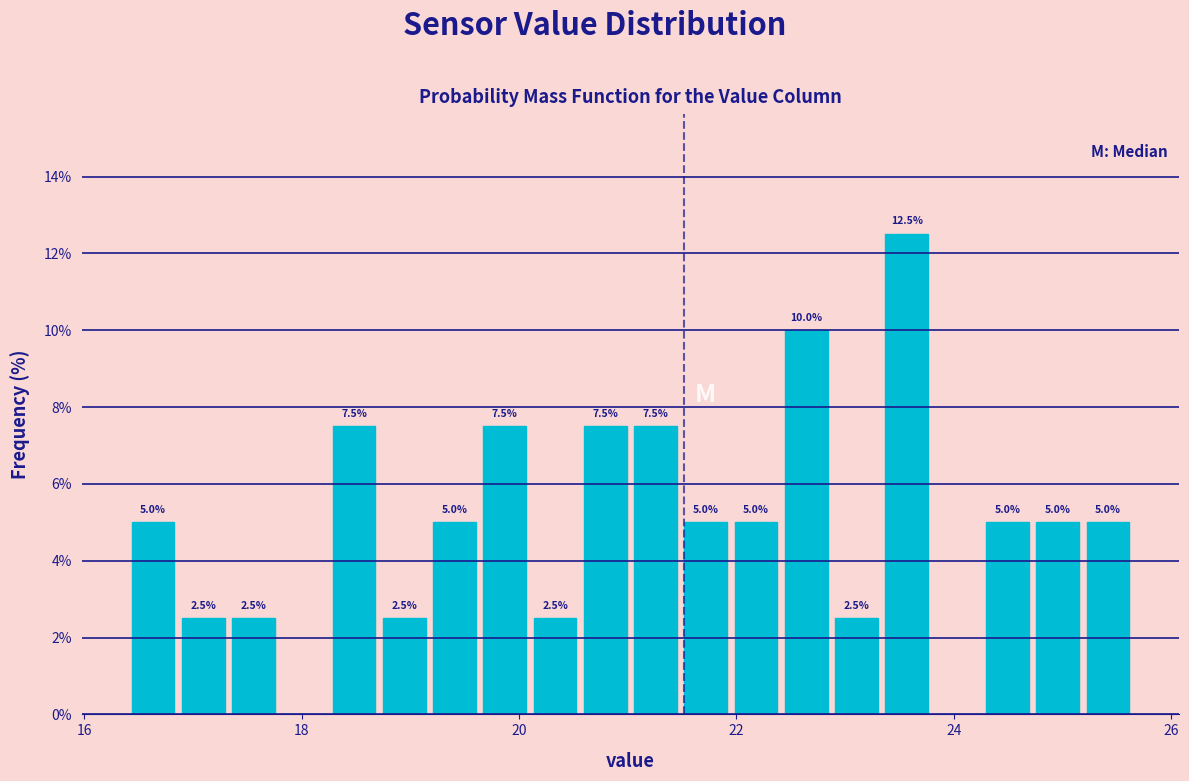

Around what value on the x-axis is the tallest bar? Give the approximate position of its centre, as read against the axis.

23.6